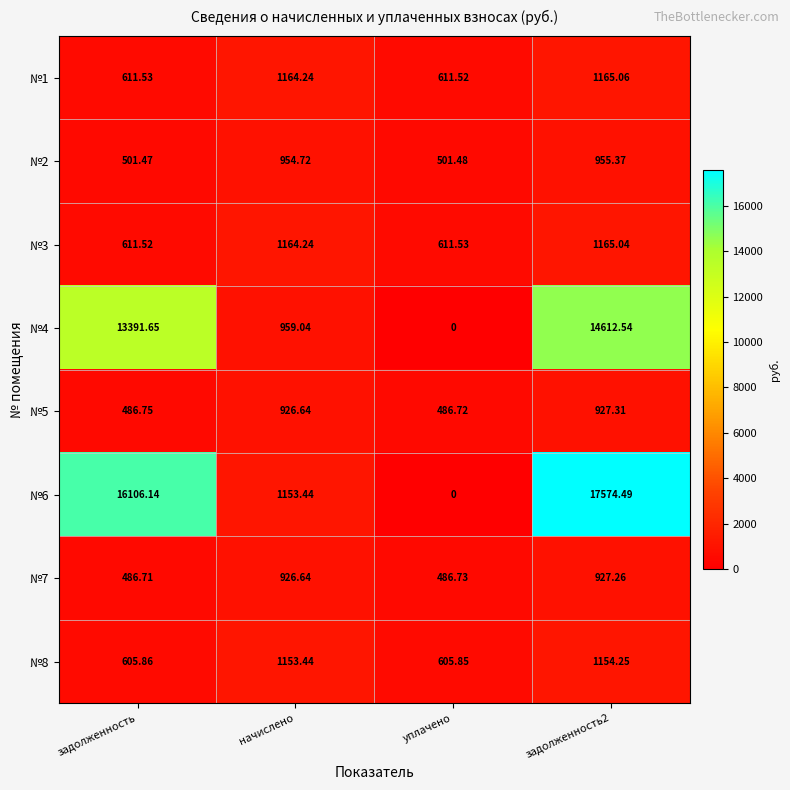

At which category does the chart reach its peak across all series?

задолженность2